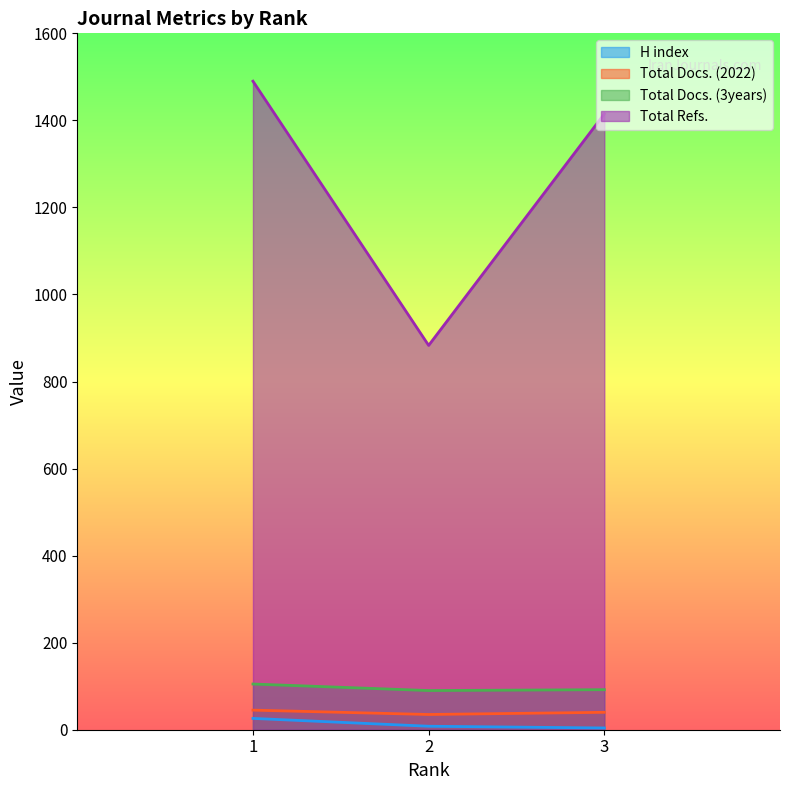

Is the value of Total Refs. at 1 greater than the value of Total Docs. (3years) at 2?

Yes